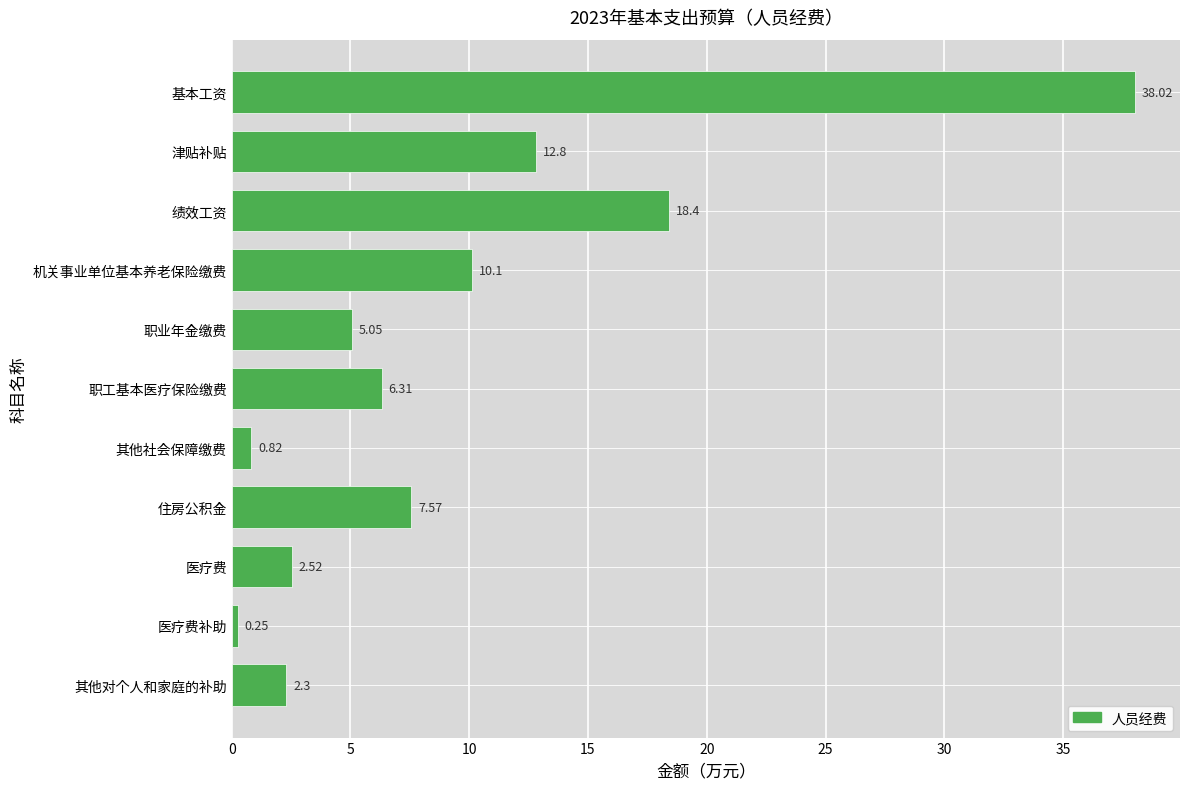

What is the difference between the maximum and minimum values?

37.8